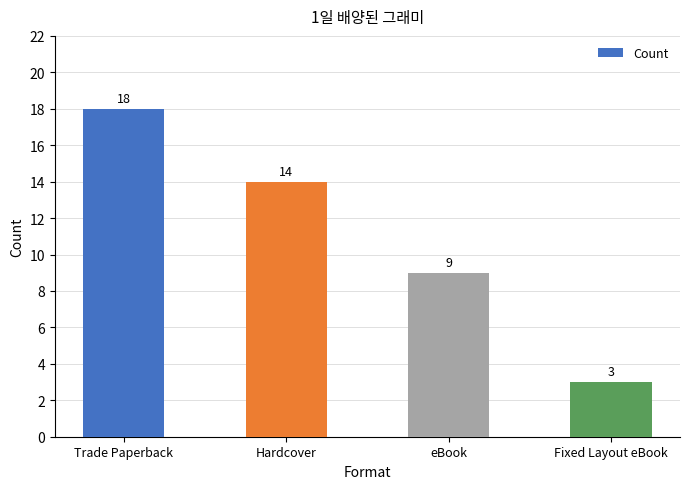

What is the smallest value displayed?

3